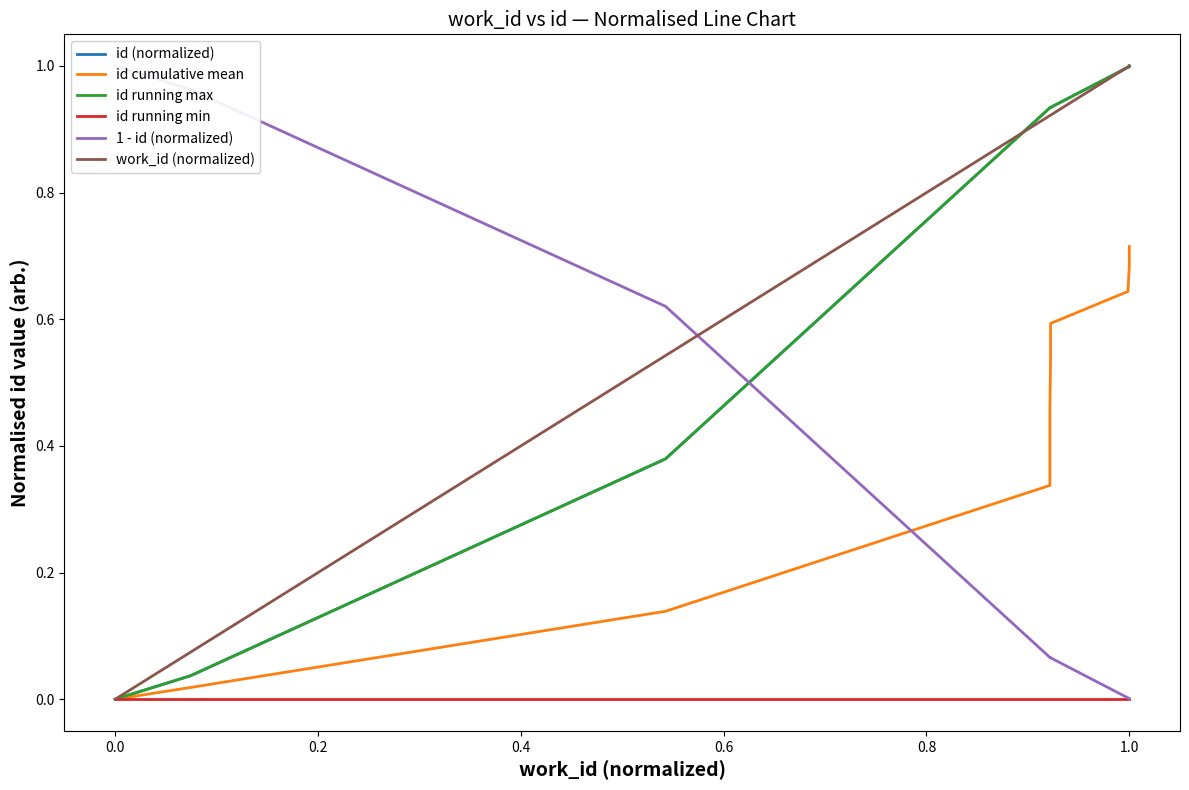

List the series in order of their peak value, lowest first.

id running min, id cumulative mean, id (normalized), id running max, 1 - id (normalized), work_id (normalized)